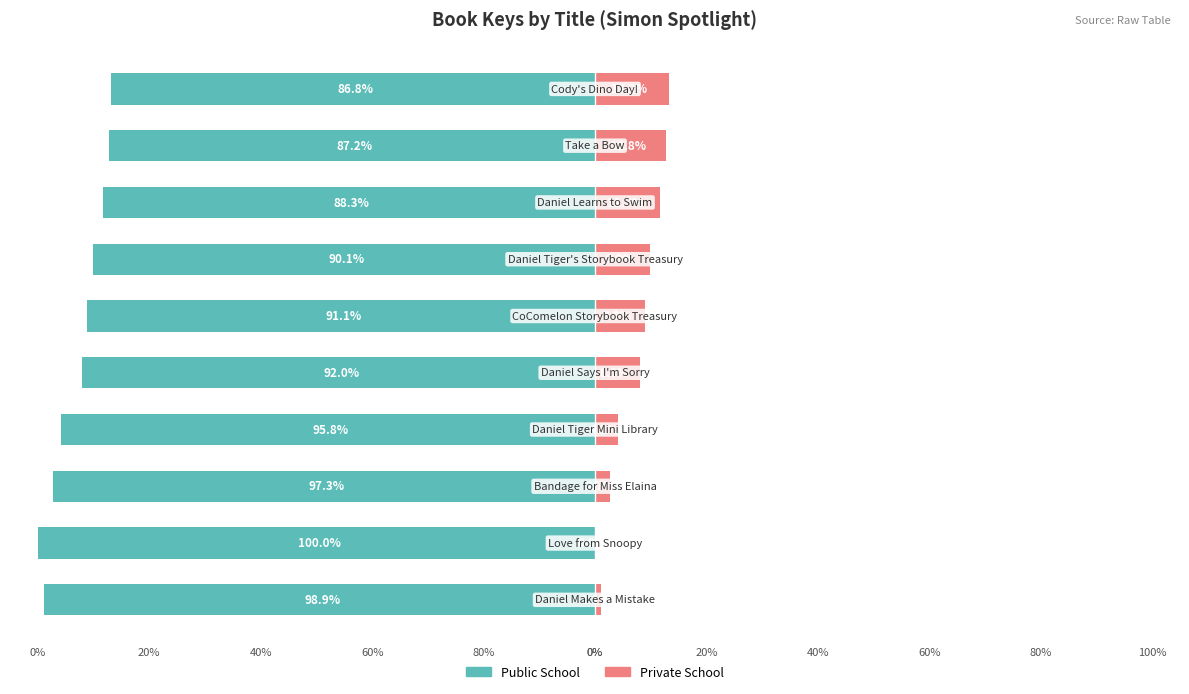

What is the average value of the Public School series?

-92.8